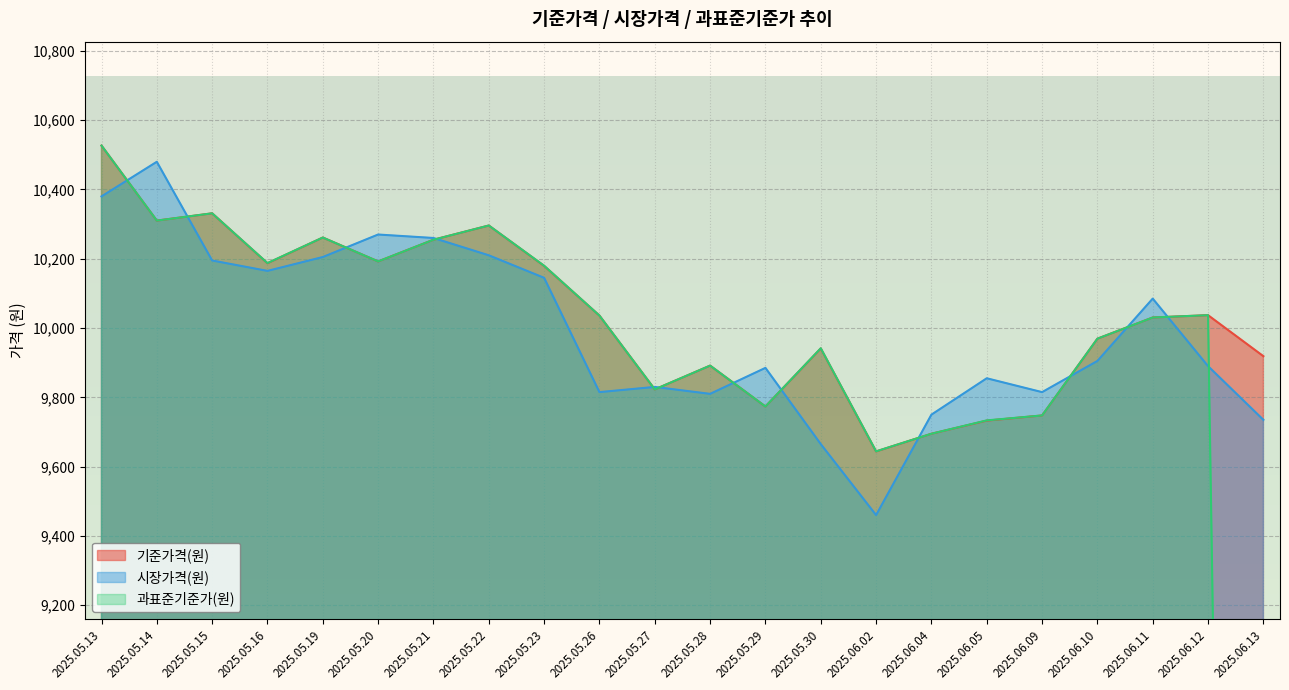

The 기준가격(원) series shows 10037.1 at 2025.06.12. True or false?

True